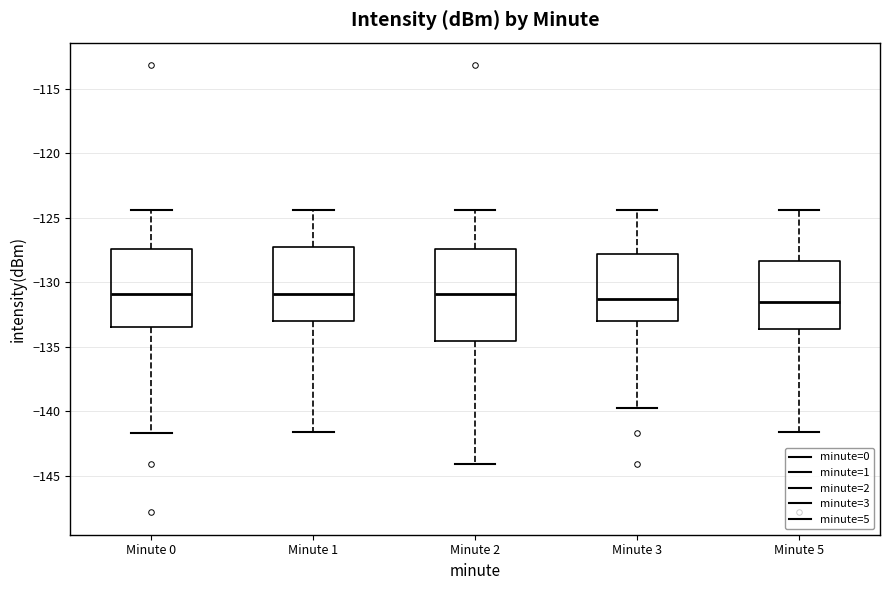

Reading left to right, transcribe this box plot: for each box, give where its median line is, the range the box spans, and where its two whiskers end, as read against the y-axis. The values are not printed on the chart, so give them approximately, as read against the axis.

Minute 0: median -131.0, box -133.5 to -127.5, whiskers -141.5 to -124.5
Minute 1: median -131.0, box -133.0 to -127.5, whiskers -141.5 to -124.5
Minute 2: median -131.0, box -134.5 to -127.5, whiskers -144.0 to -124.5
Minute 3: median -131.5, box -133.0 to -128.0, whiskers -139.5 to -124.5
Minute 5: median -131.5, box -133.5 to -128.5, whiskers -141.5 to -124.5